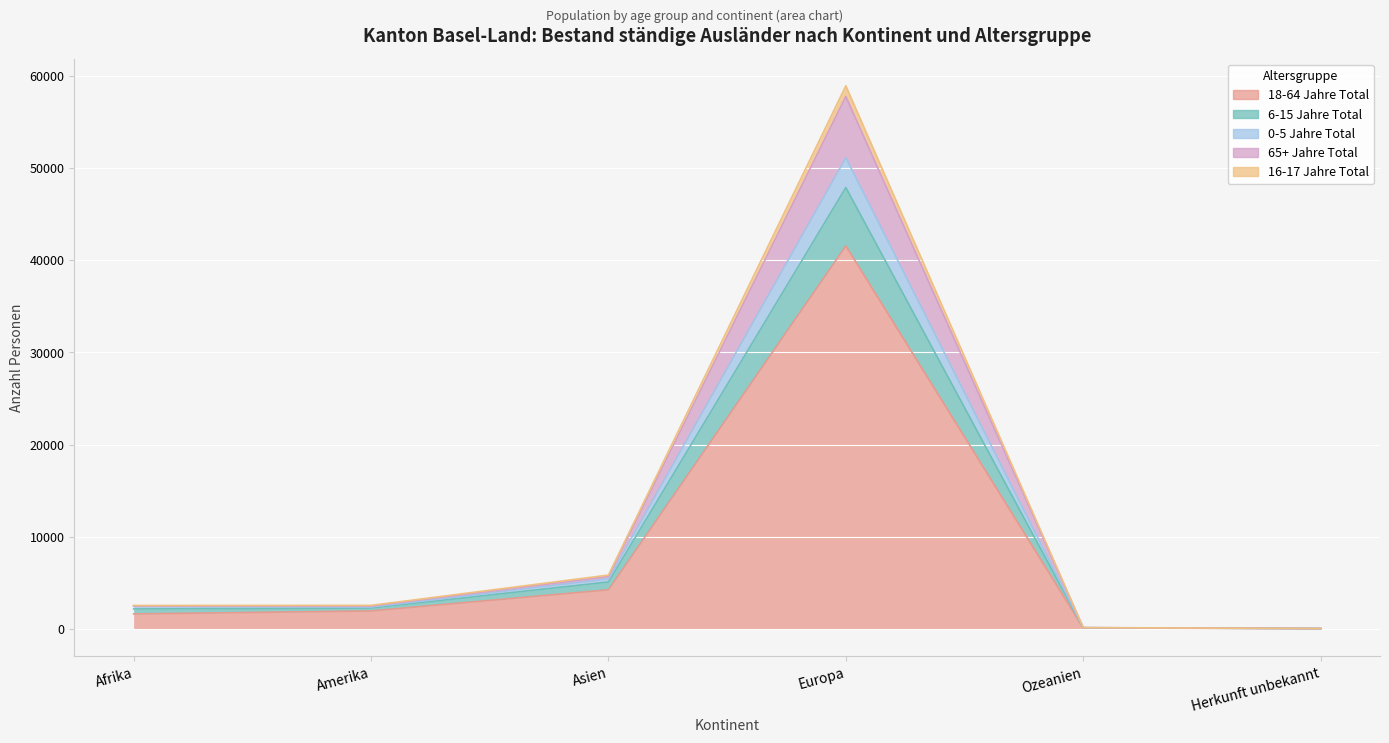

What are all the series names shown in the legend?

18-64 Jahre Total, 6-15 Jahre Total, 0-5 Jahre Total, 65+ Jahre Total, 16-17 Jahre Total